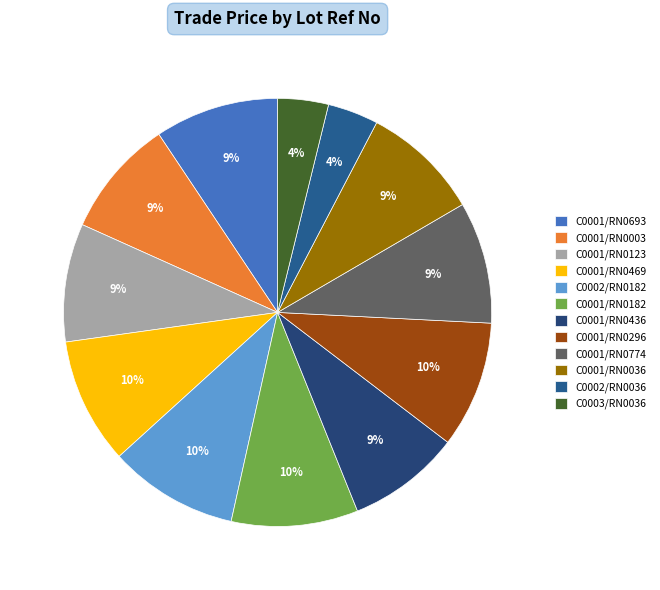

To the nearest percent, what is the average slice percentage?

8%